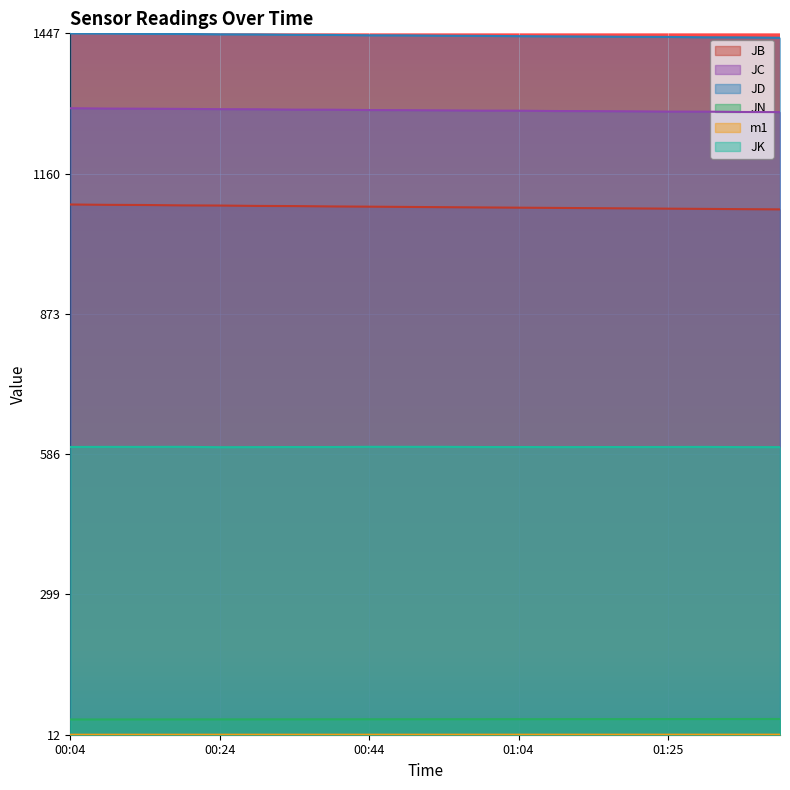

What are all the series names shown in the legend?

JB, JC, JD, JN, m1, JK